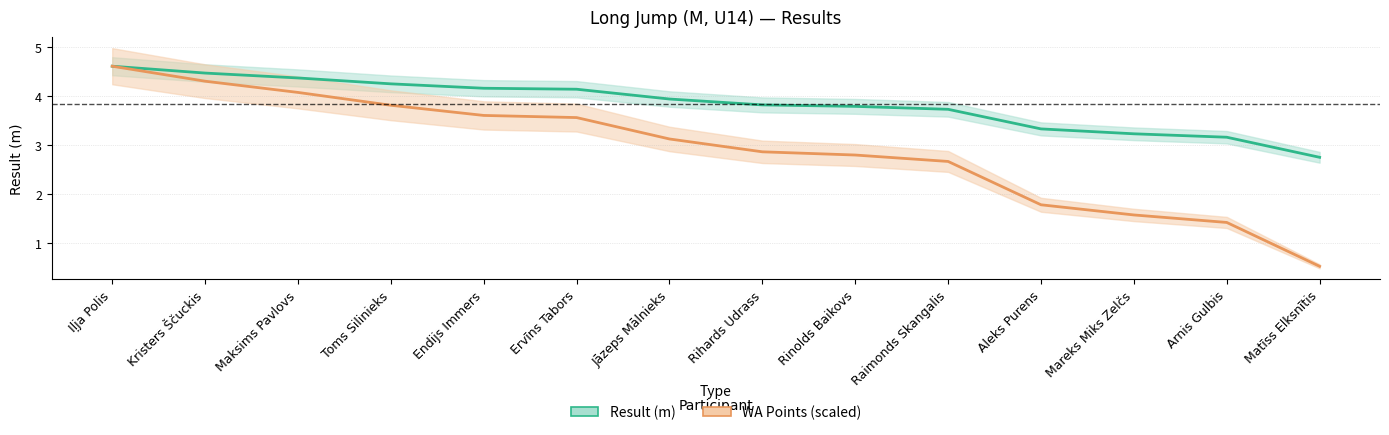

List the series in order of their peak value, lowest first.

Result (m), WA Points (scaled)